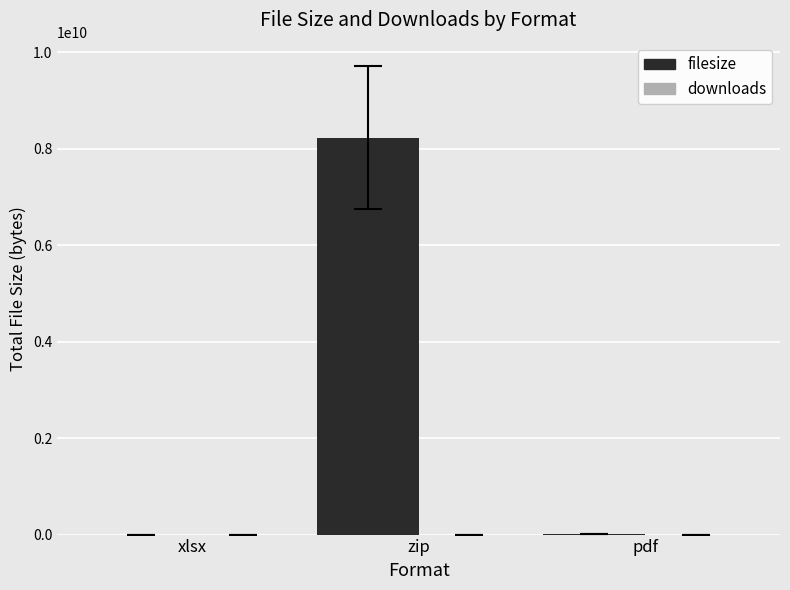

True or false: filesize has a value of 8229569903 at zip.

True